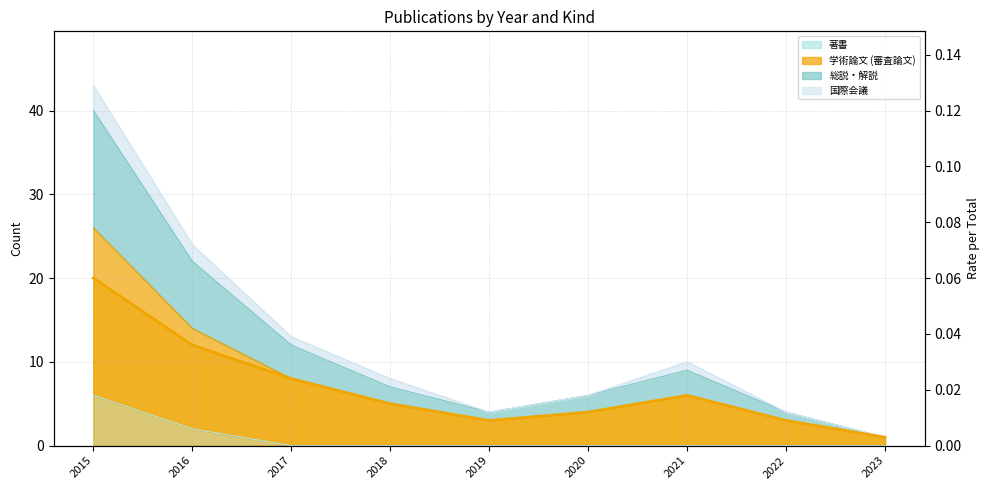

What is the approximate value of 総説・解説 at 2017, to the nearest 5?

10